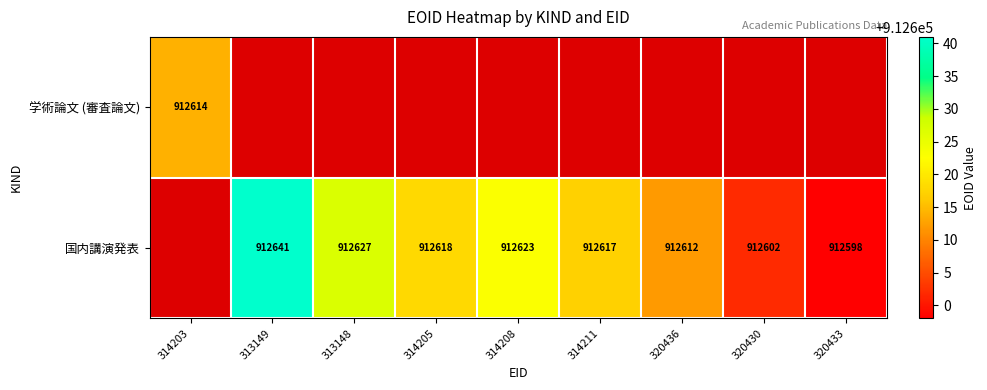

The value of 国内講演発表 at 314211 is 912617. True or false?

True